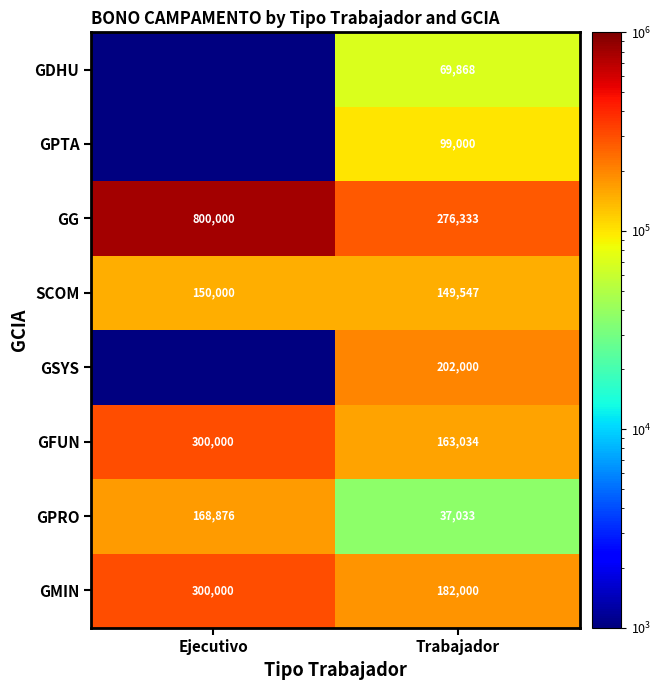

What is the spread (max minus min) of values at Trabajador?

239300